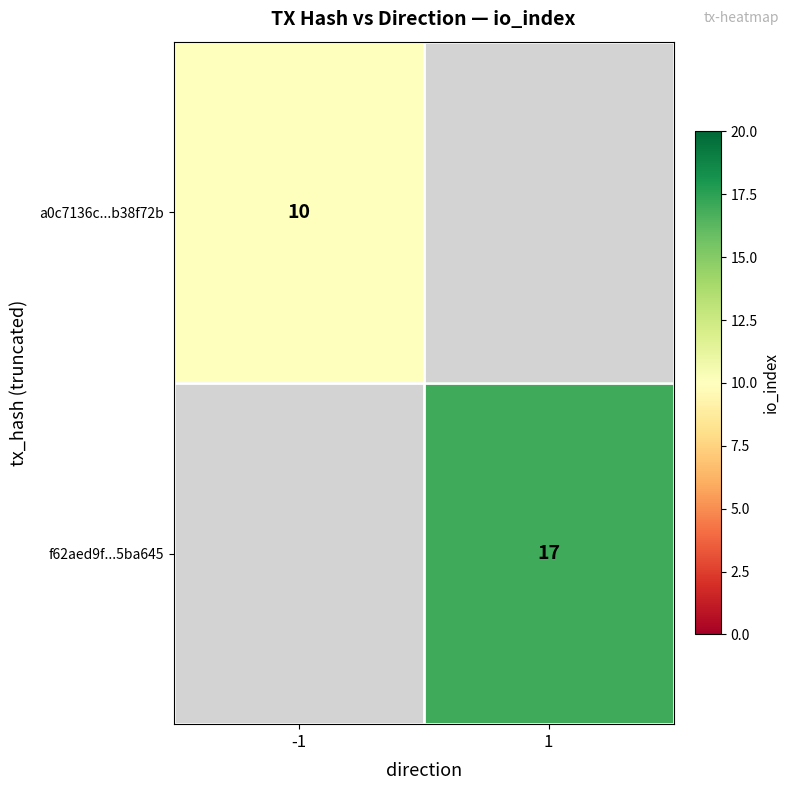

Which has a higher value, -1 or 1?

1